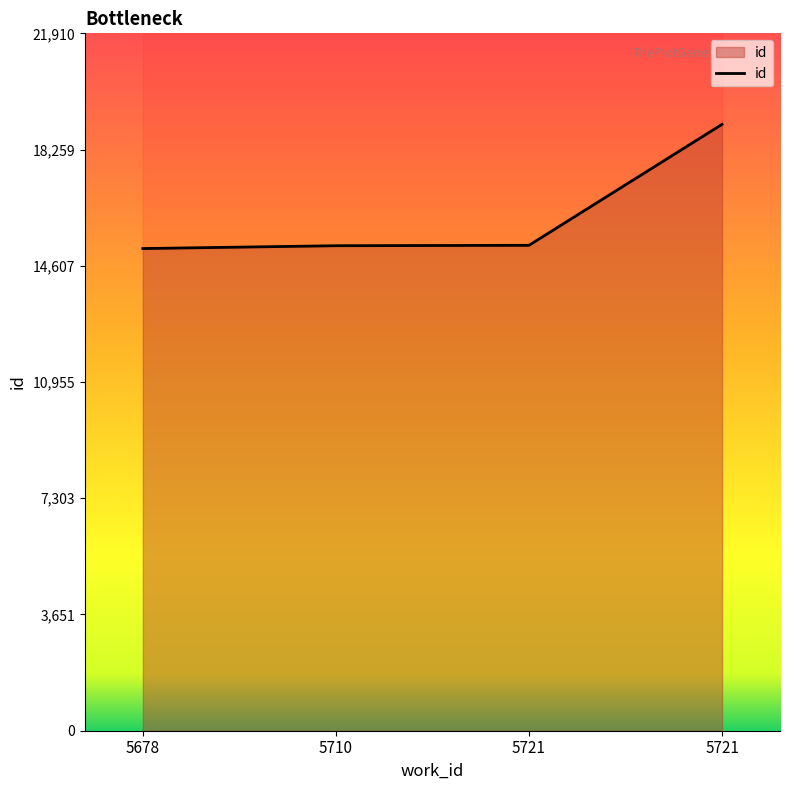

How many lines are shown in the chart?

1